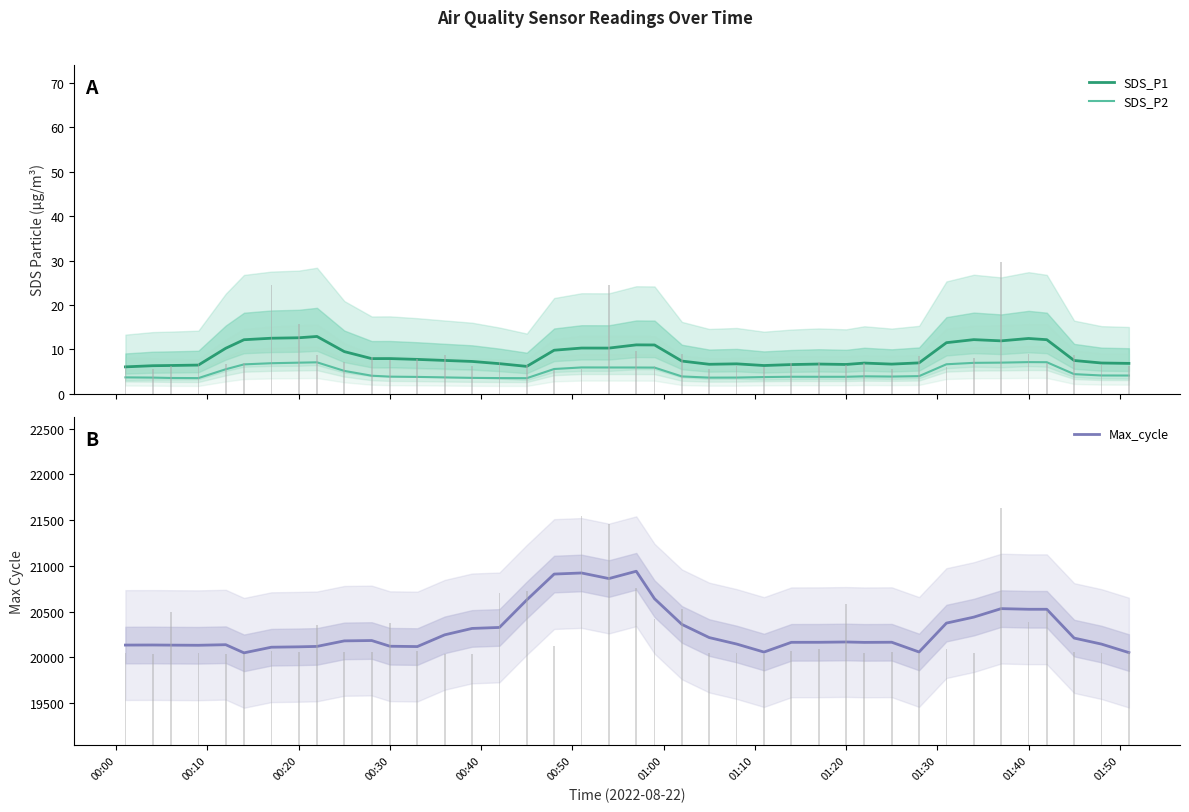

The SDS_P2 series shows 2.5 at 01:00. True or false?

False